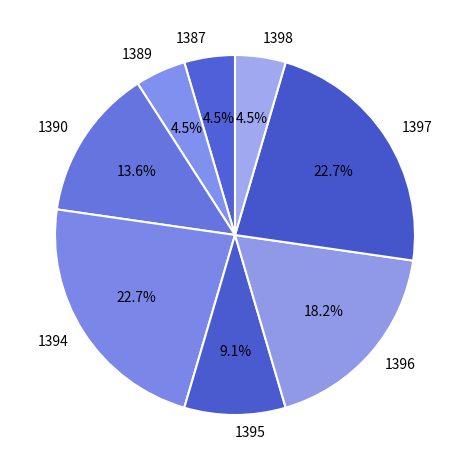

To the nearest percent, what is the average slice percentage?

12%